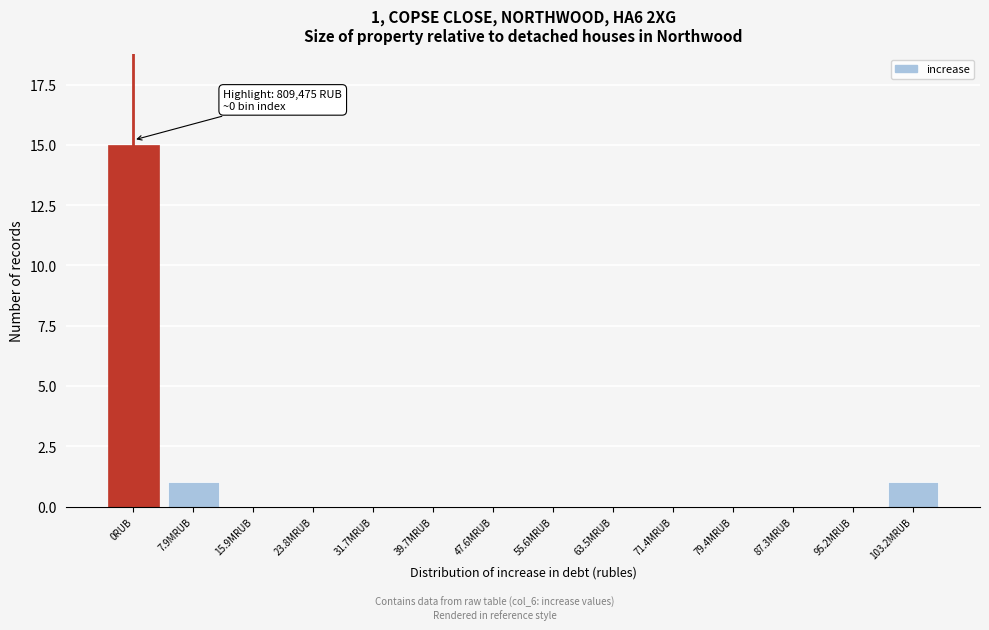

Reading left to right, transcribe all the data shown in this chart.

0RUB=15	7.9MRUB=1	15.9MRUB=0	23.8MRUB=0	31.7MRUB=0	39.7MRUB=0	47.6MRUB=0	55.6MRUB=0	63.5MRUB=0	71.4MRUB=0	79.4MRUB=0	87.3MRUB=0	95.2MRUB=0	103.2MRUB=1